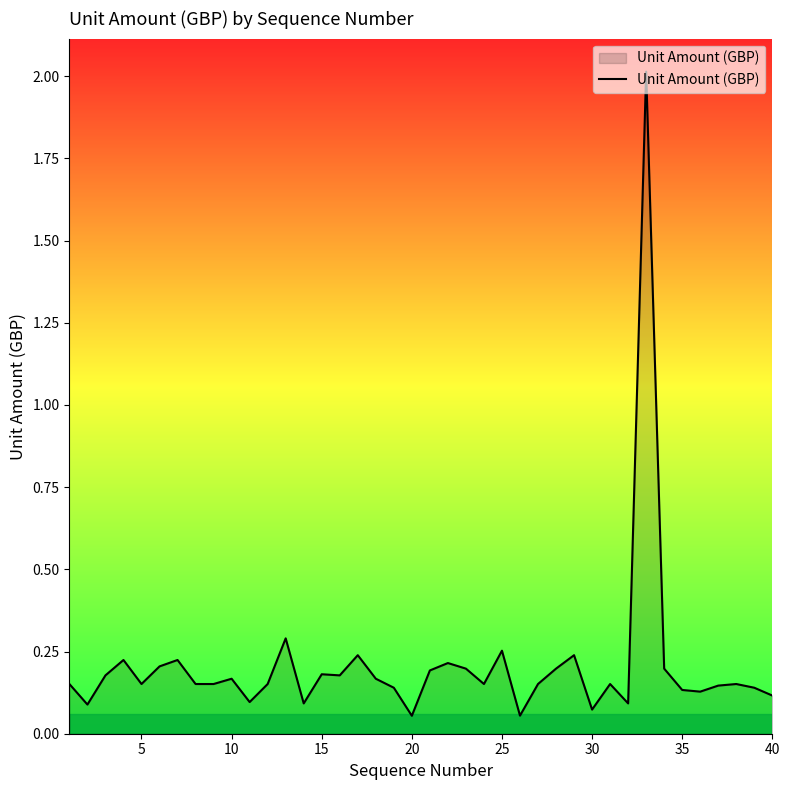

Is this an area chart (filled region under the line)?

Yes